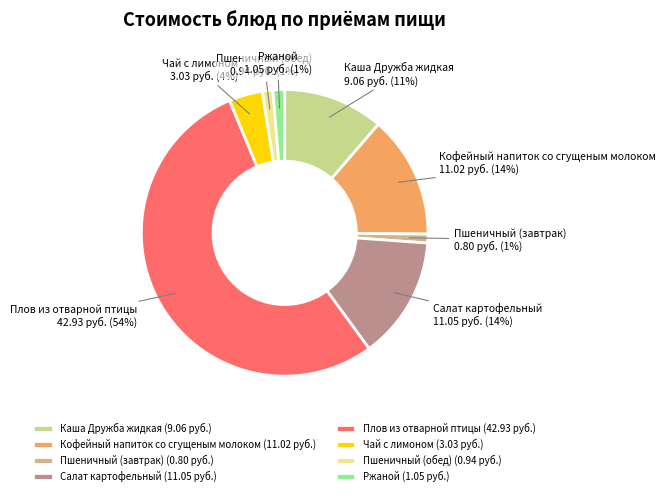

Count the number of slices in the pie.

8